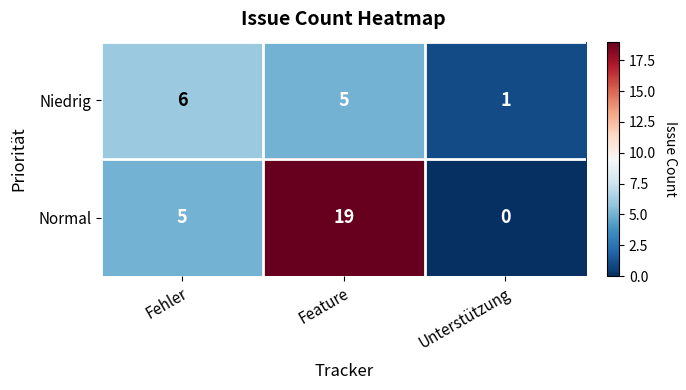

Which category has the highest value across all series?

Feature